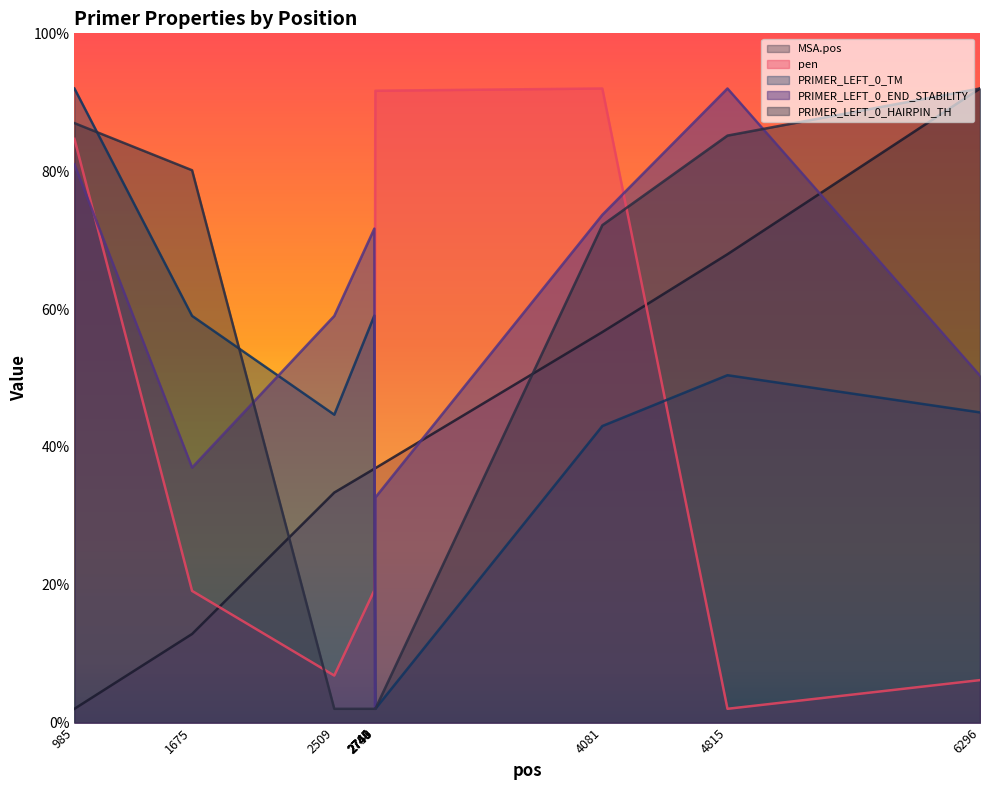

Reading left to right, what are all the values shown in this chart?

MSA.pos: 2.0	12.9	33.4	36.8	36.8	36.9	36.9	36.9	56.7	68.0	92.0
pen: 84.7	19.1	6.8	19.2	48.0	65.5	83.3	91.7	92.0	2.0	6.2
PRIMER_LEFT_0_TM: 92.0	59.0	44.7	59.0	24.0	15.2	6.2	2.0	43.0	50.4	45.0
PRIMER_LEFT_0_END_STABILITY: 81.0	37.0	59.0	71.7	46.7	2.0	12.0	32.7	73.7	92.0	50.3
PRIMER_LEFT_0_HAIRPIN_TH: 87.0	80.1	2.0	2.0	2.0	2.0	2.0	2.0	72.2	85.2	92.0